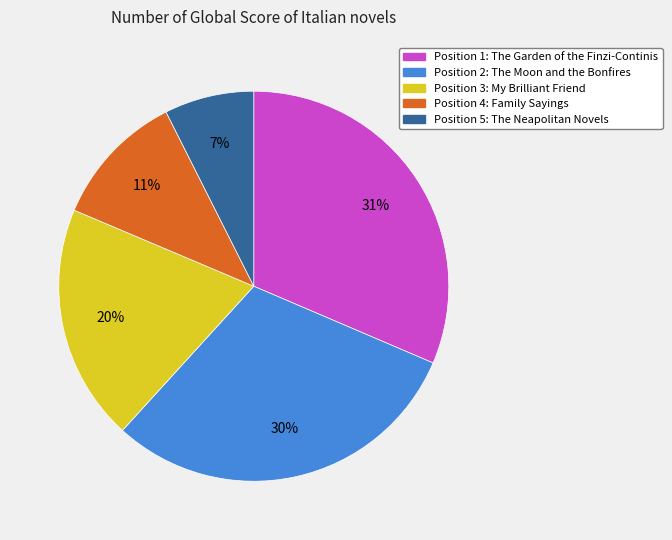

To the nearest percent, what portion does Position 4: Family Sayings represent?

11%